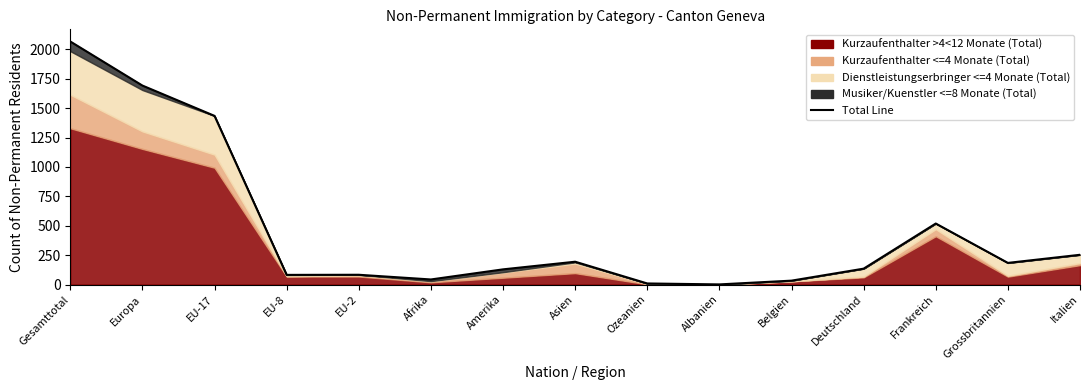

List the labels in order of value, largest first.

Gesamttotal, Europa, EU-17, Frankreich, Italien, Asien, Grossbritannien, Deutschland, Amerika, EU-2, EU-8, Afrika, Belgien, Ozeanien, Albanien